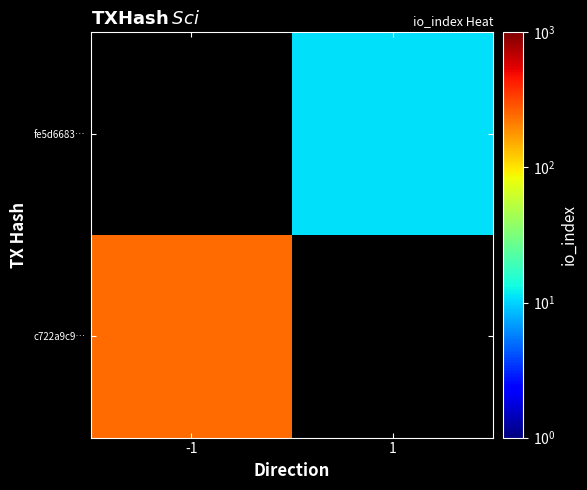

At which category does the chart reach its peak across all series?

-1